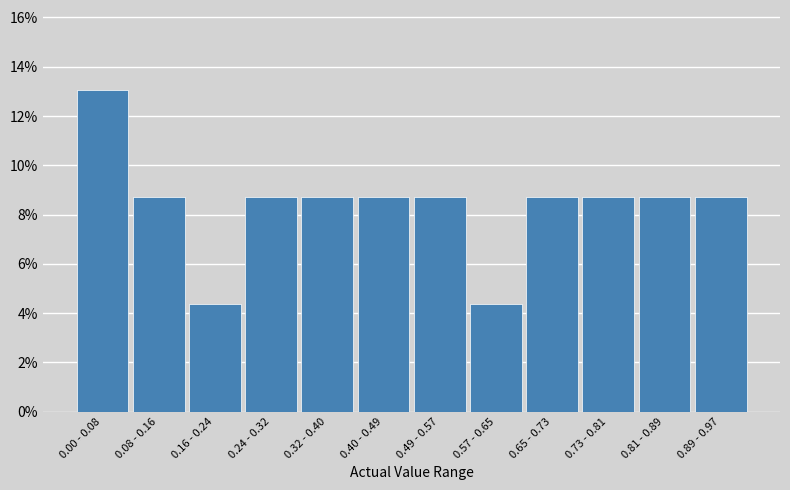

Reading left to right, list all the values displayed in this chart.

13.0	8.7	4.3	8.7	8.7	8.7	8.7	4.3	8.7	8.7	8.7	8.7